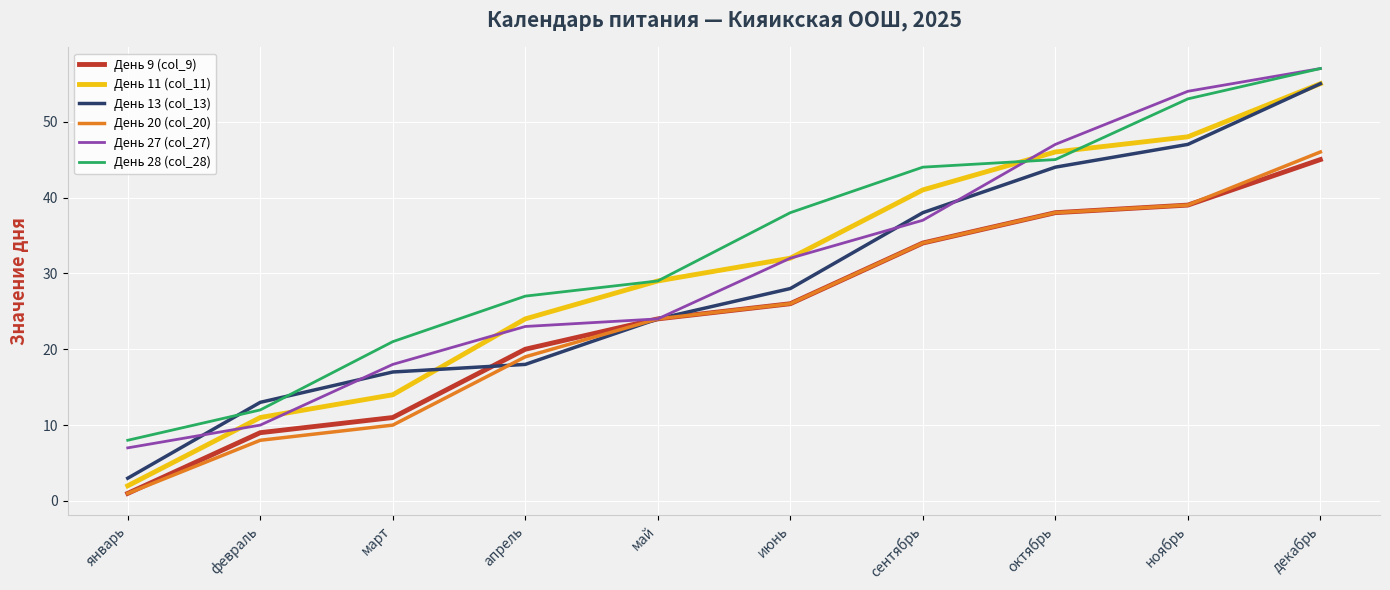

How many lines are shown in the chart?

6